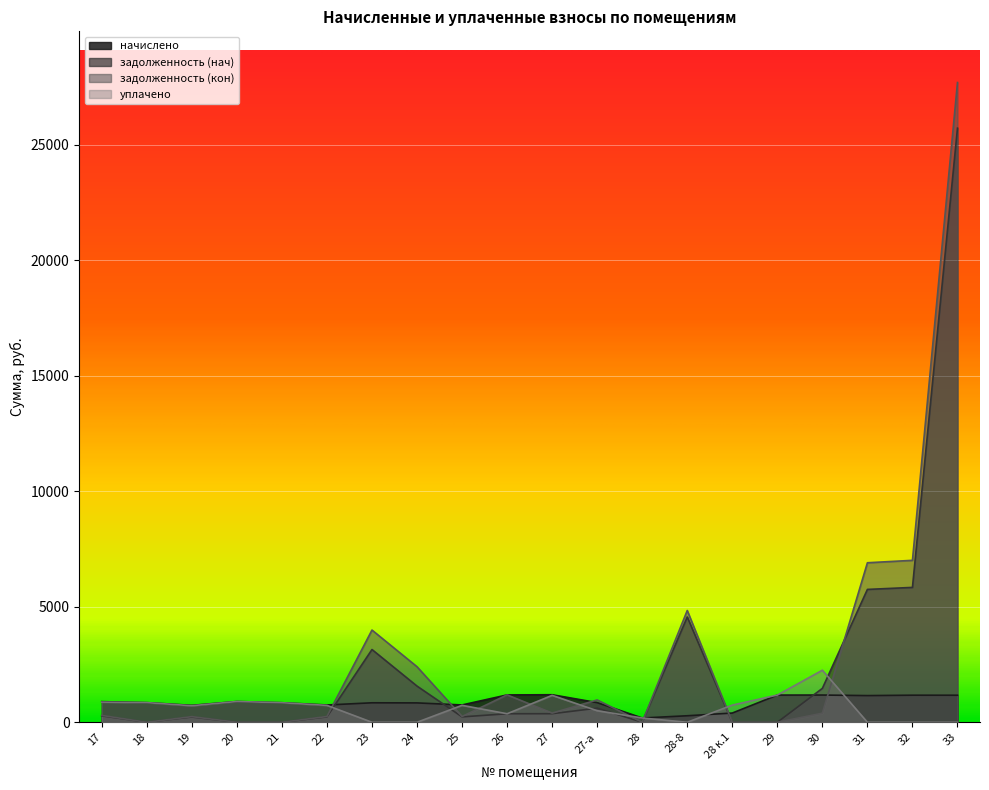

What value does the задолженность (нач) series have at 30?

1467.2